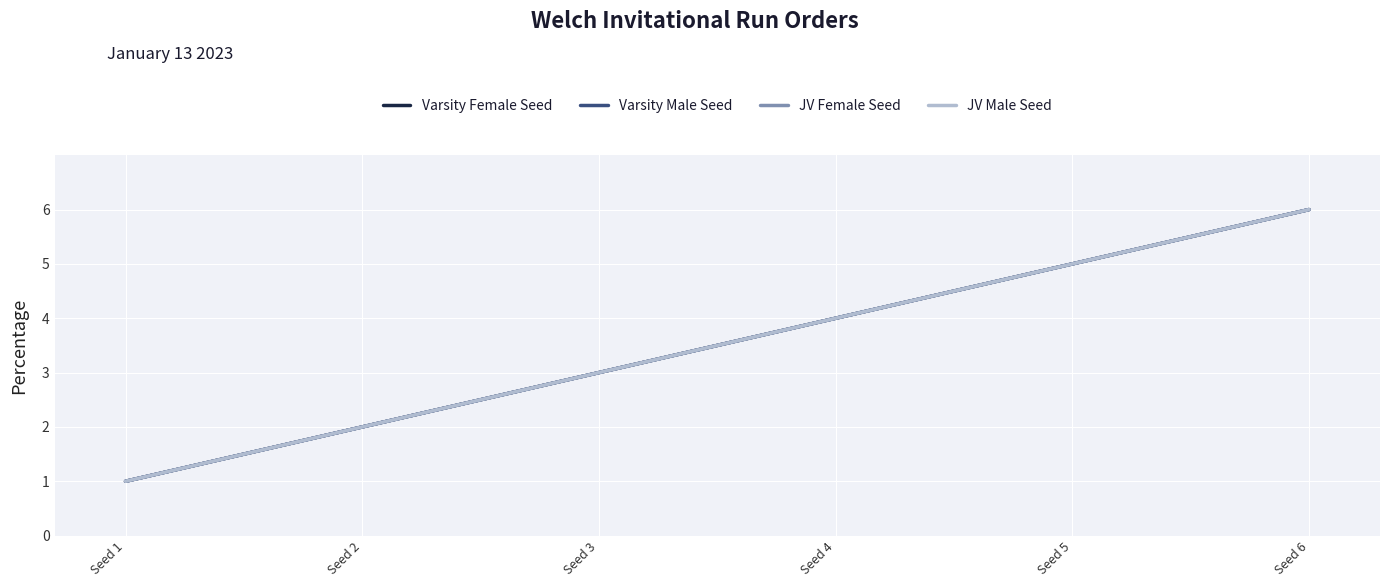

Reading left to right, transcribe all the data shown in this chart.

Varsity Female Seed: Seed 1=1	Seed 2=2	Seed 3=3	Seed 4=4	Seed 5=5	Seed 6=6
Varsity Male Seed: Seed 1=1	Seed 2=2	Seed 3=3	Seed 4=4	Seed 5=5	Seed 6=6
JV Female Seed: Seed 1=1	Seed 2=2	Seed 3=3	Seed 4=4	Seed 5=5	Seed 6=6
JV Male Seed: Seed 1=1	Seed 2=2	Seed 3=3	Seed 4=4	Seed 5=5	Seed 6=6